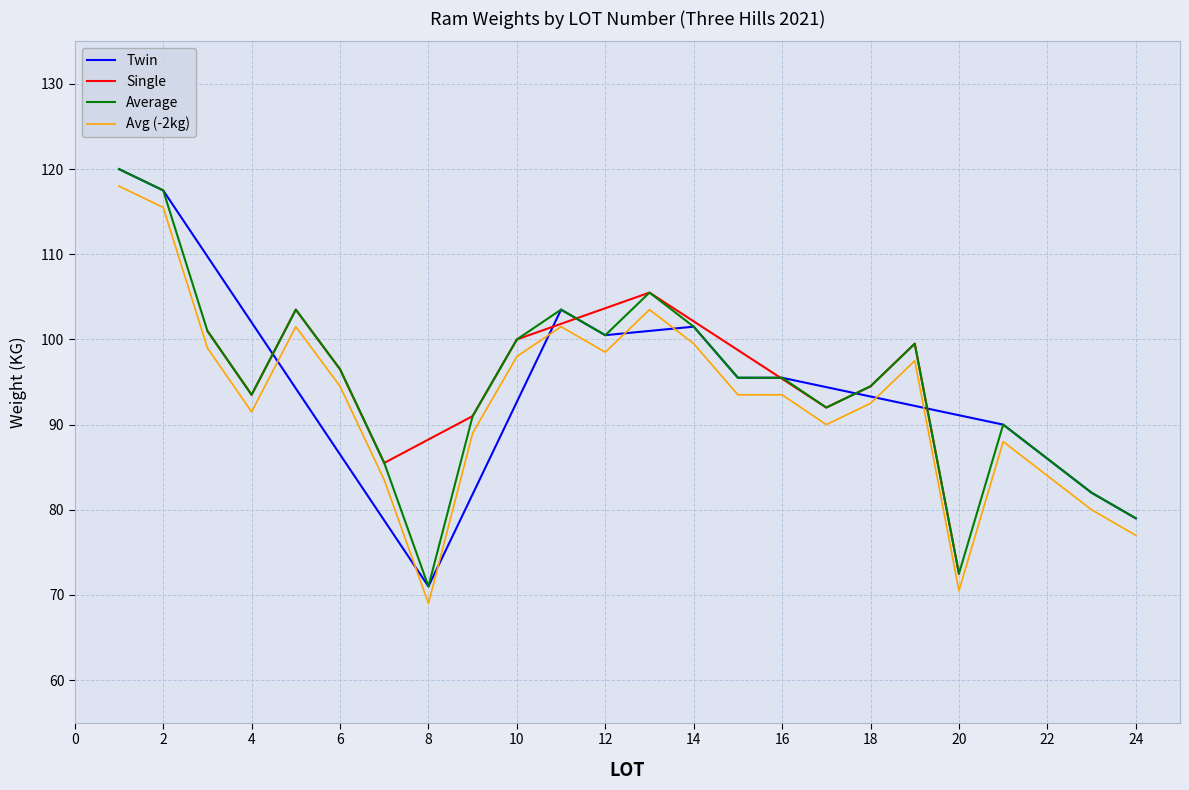

What is the maximum value for Single?

105.5